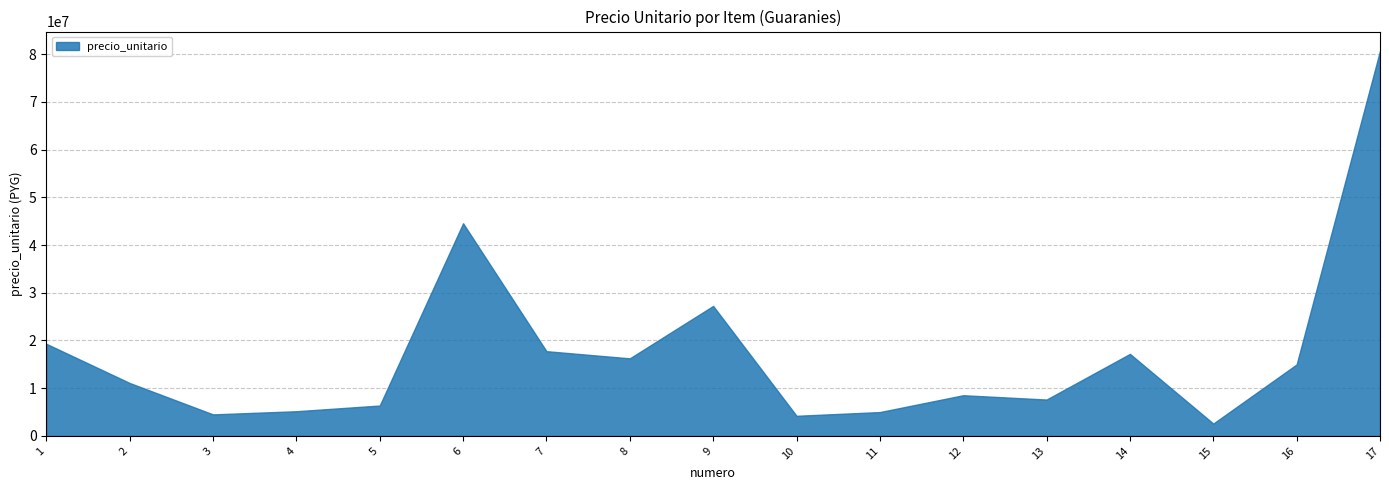

The chart shows a value of 6365059 at 5. True or false?

True